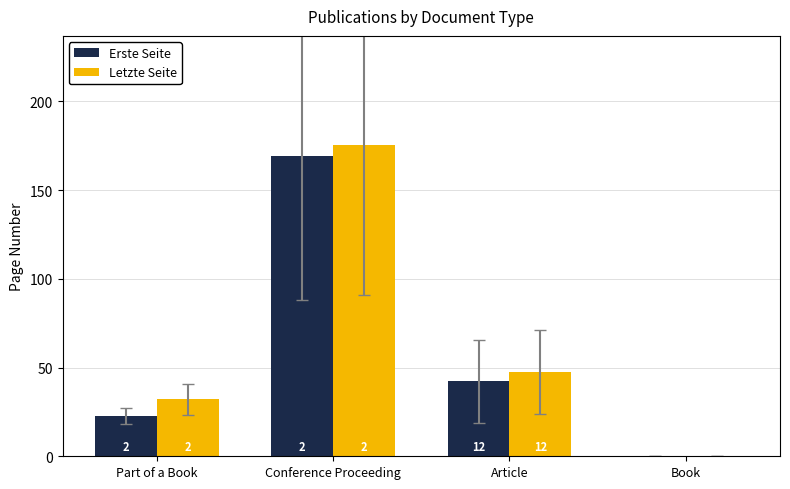

What is the greatest value displayed?

175.5